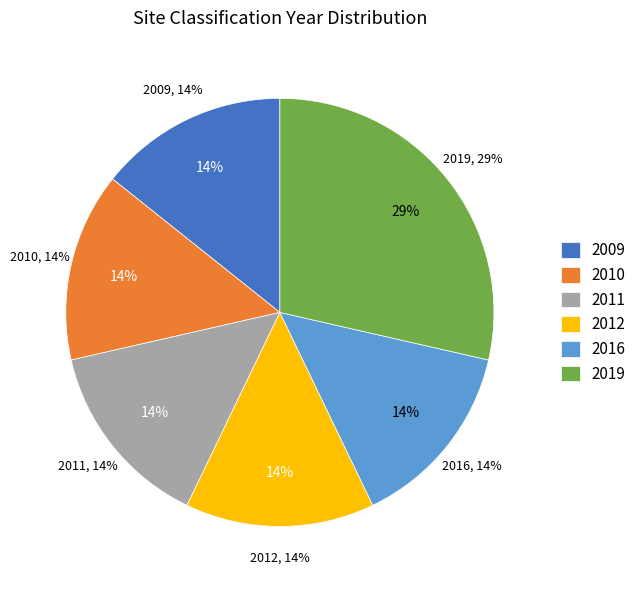

Which has a higher value, 2016 or 2019?

2019